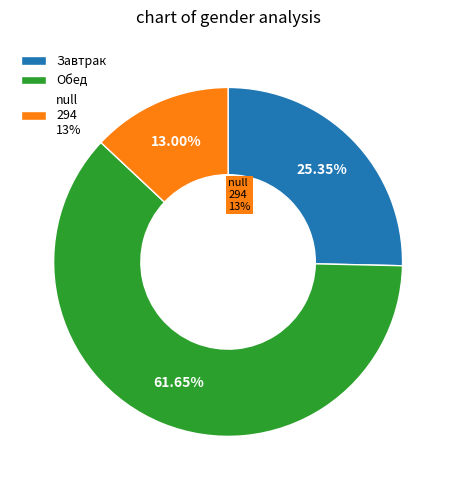

Does Компот represent more than half of the total?

No